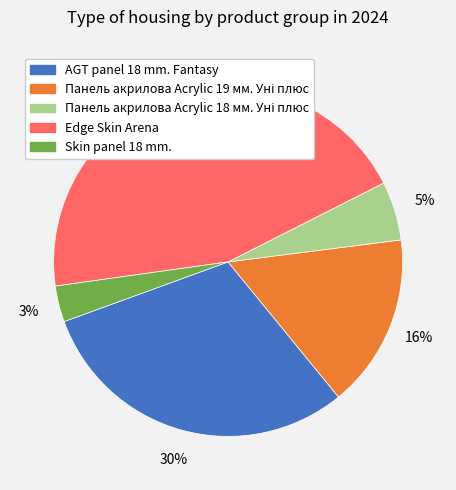

Does Skin panel 18 mm. account for over 50% of the chart?

No